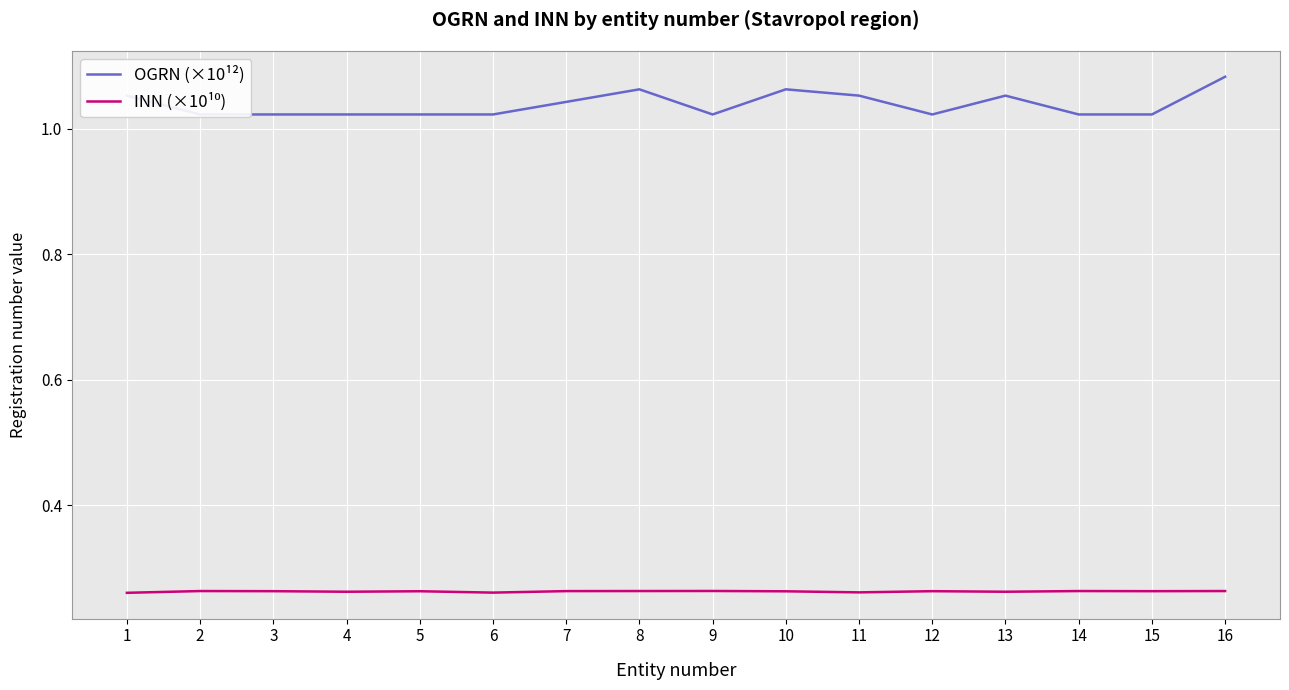

What is the difference between the highest and lowest values at 11?

0.8